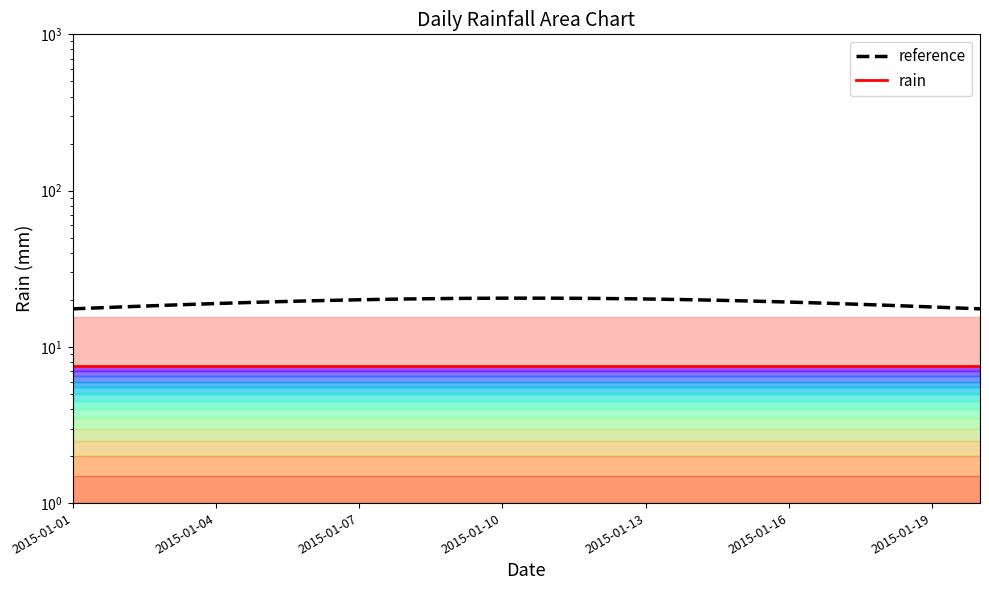

Is it true that reference equals 19.7 at 14?

True